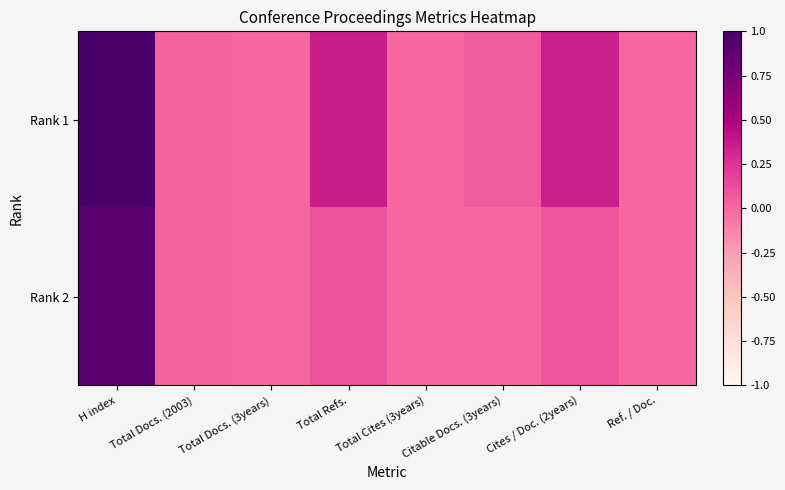

Which series has the widest spread of values?

Rank 1